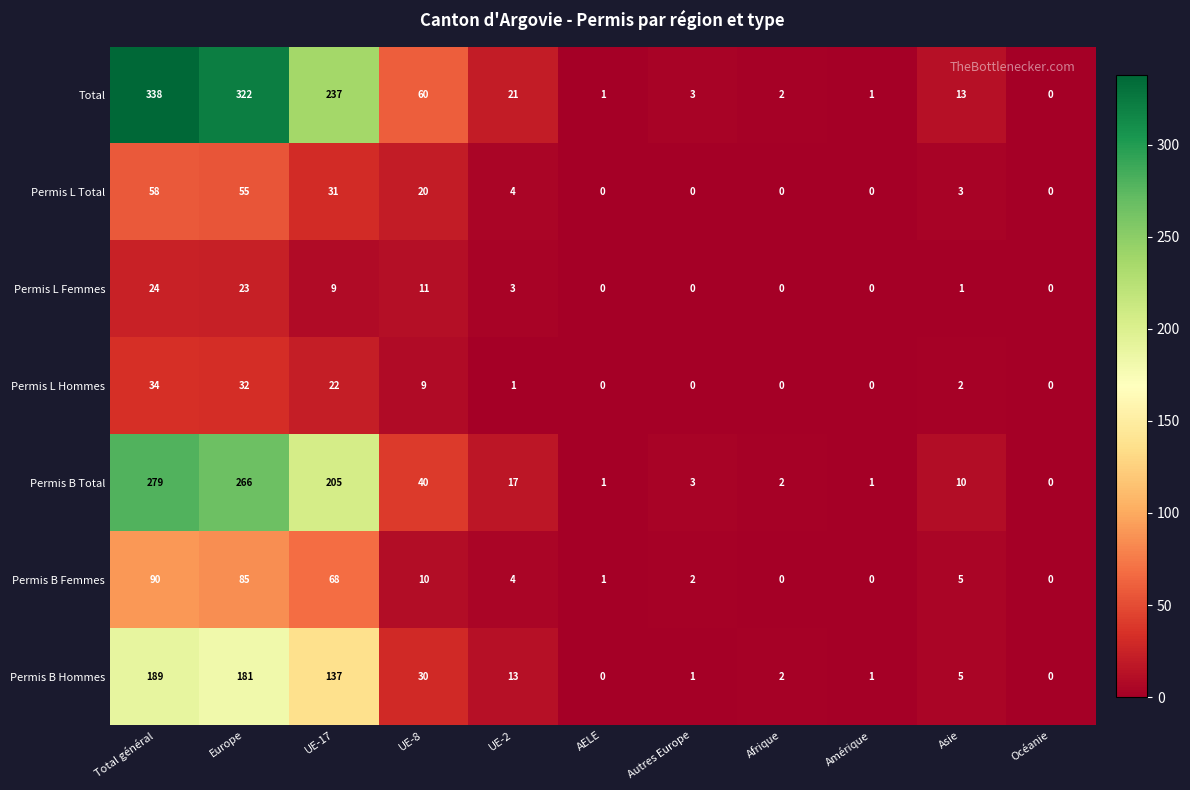

The value of Permis B Hommes at Total général is 285. True or false?

False